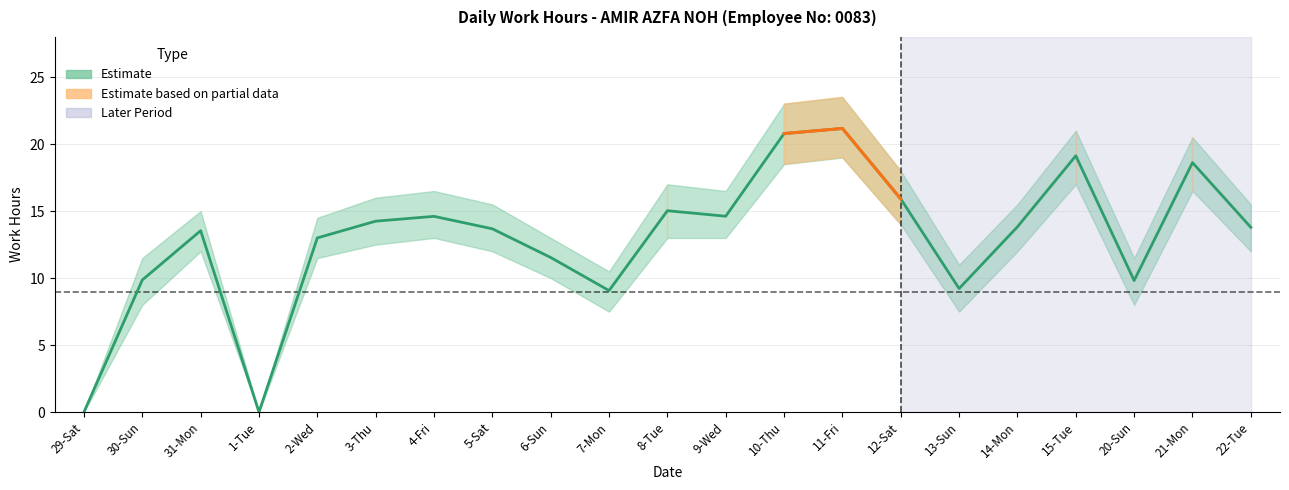

What is the label of the 8th point from the left?

5-Sat